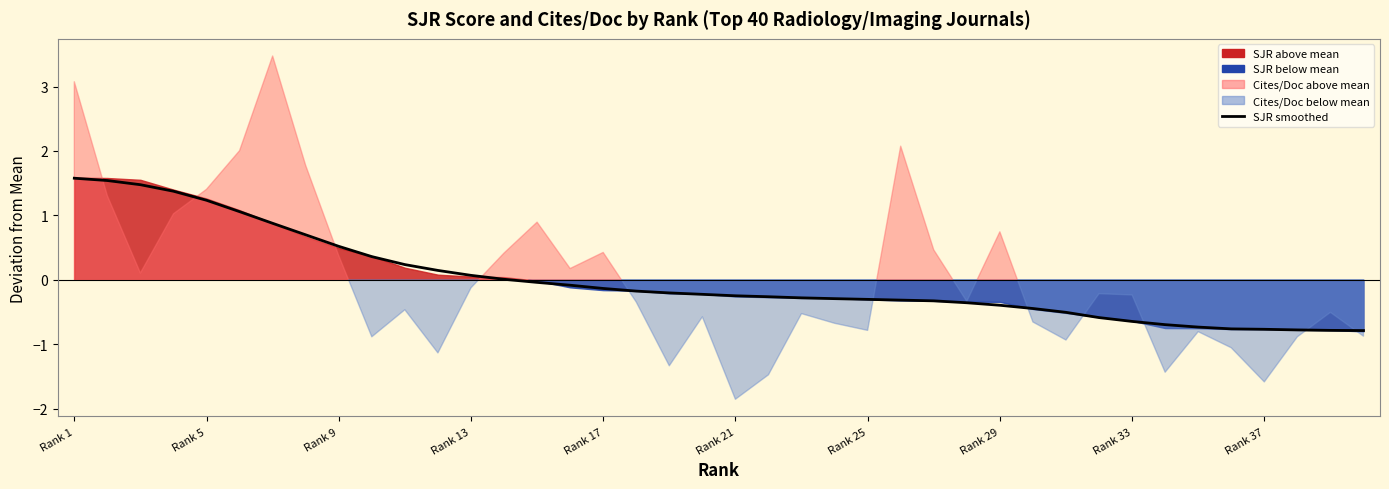

Count the number of values greater than 0.

14